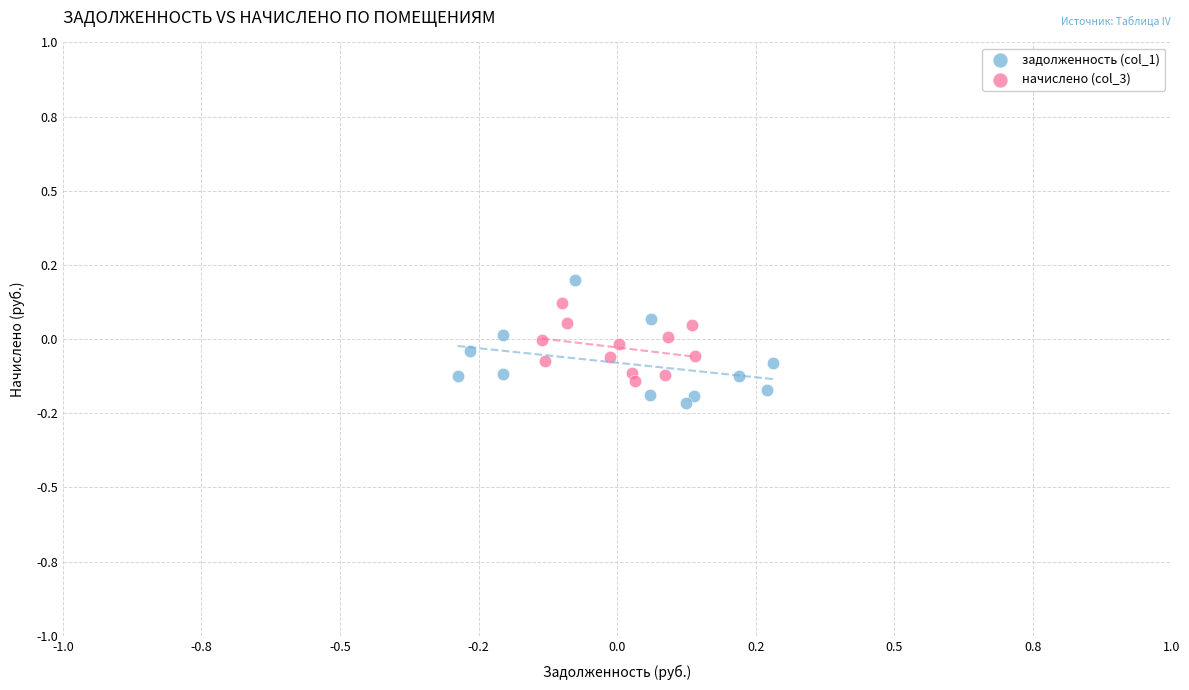

Which series reaches the maximum Y coordinate?

задолженность (col_1)